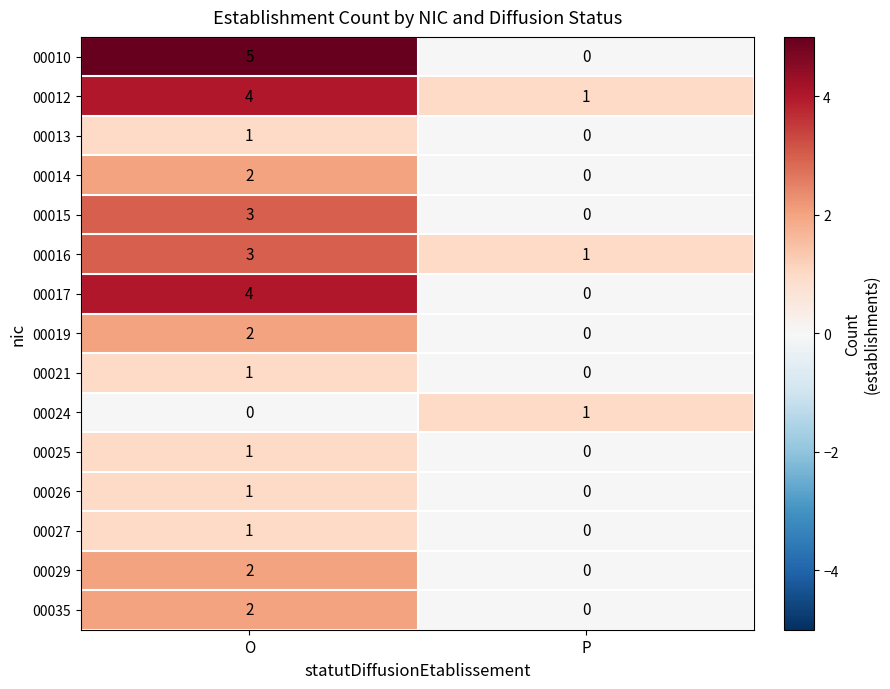

Is it true that 00035 equals 3 at O?

False